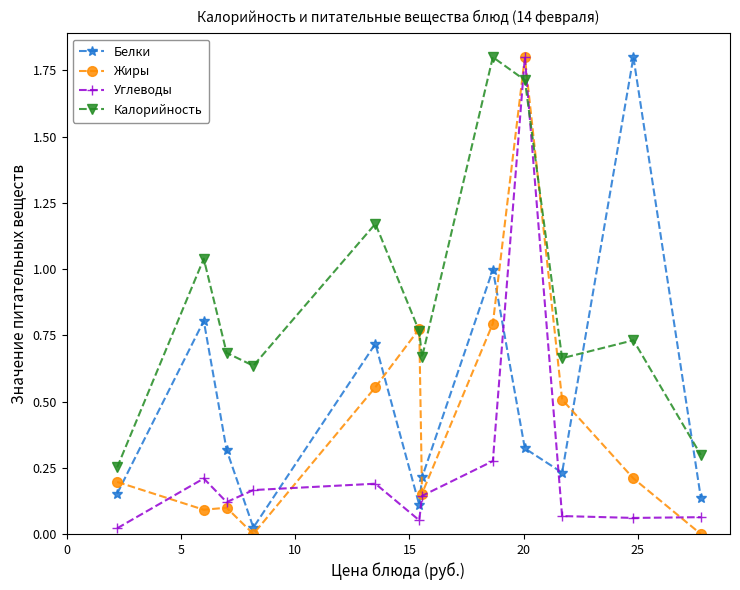

True or false: Калорийность and Углеводы intersect in this chart.

True